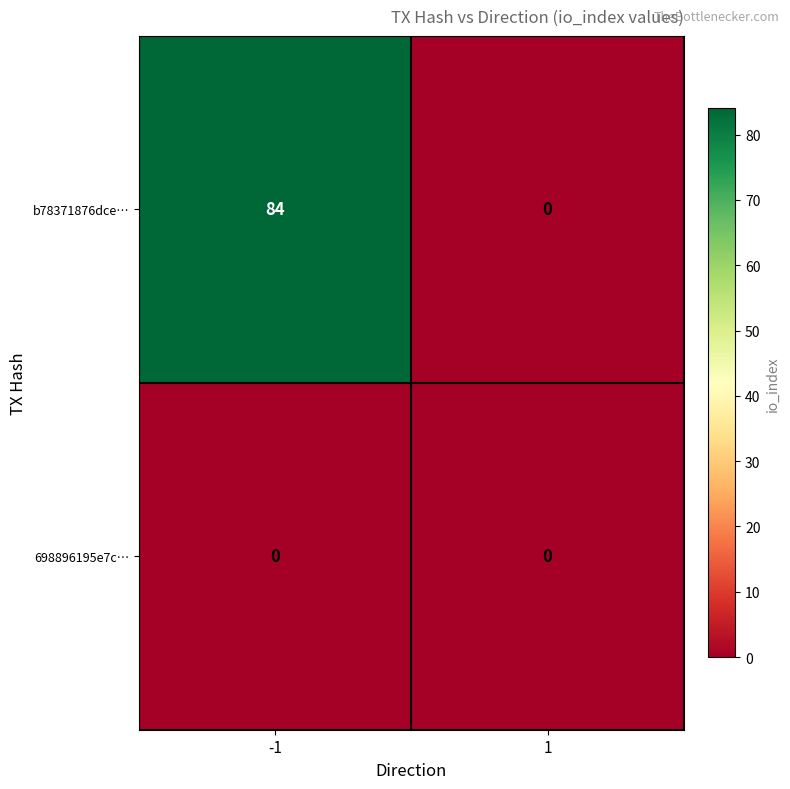

Between -1 and 1, which series saw the biggest shift?

b78371876dce…